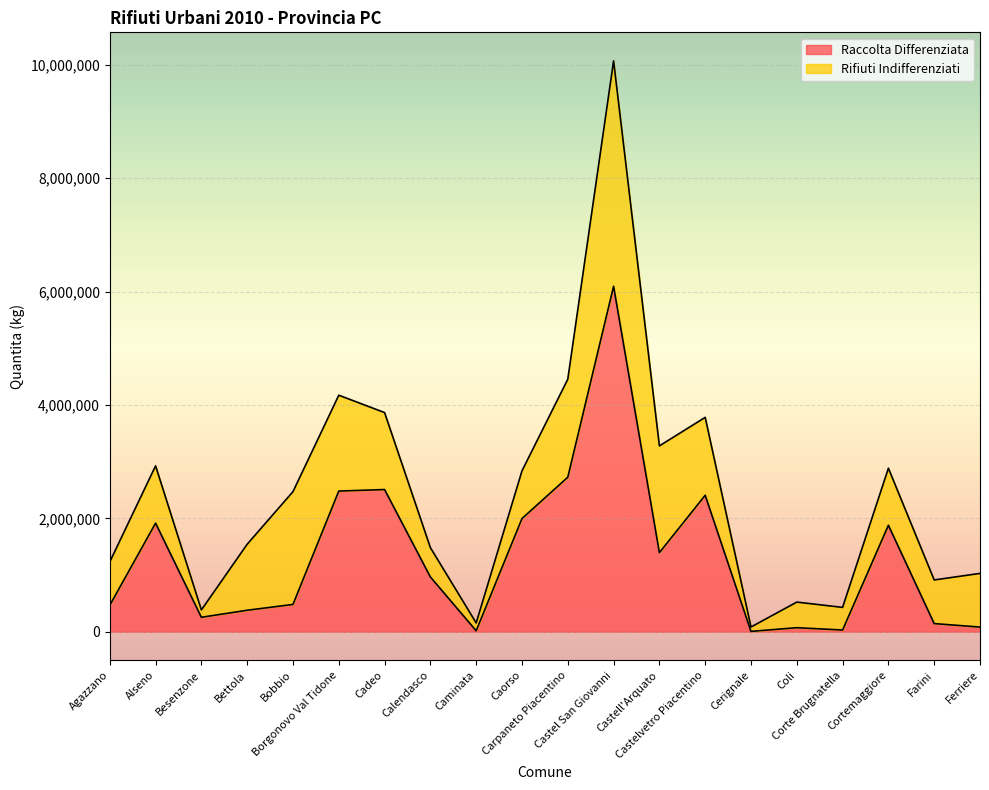

Where is the data nearest to the value 3049322?

Carpaneto Piacentino